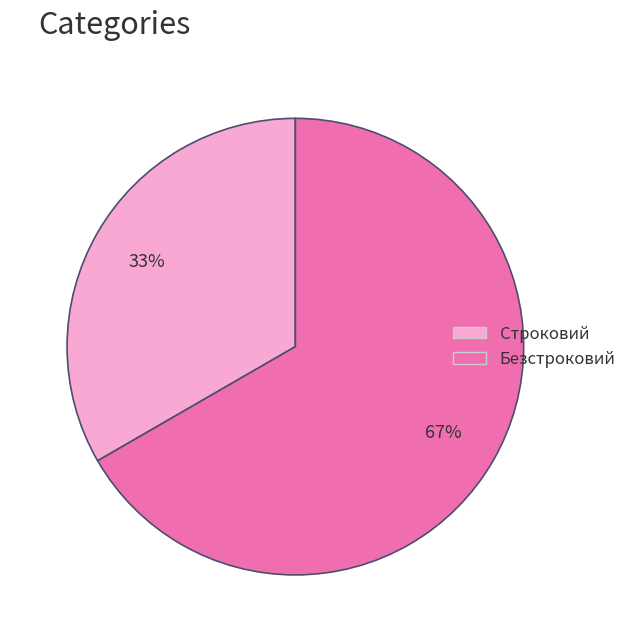

Do Безстроковий and Строковий together represent more than half of the pie?

Yes